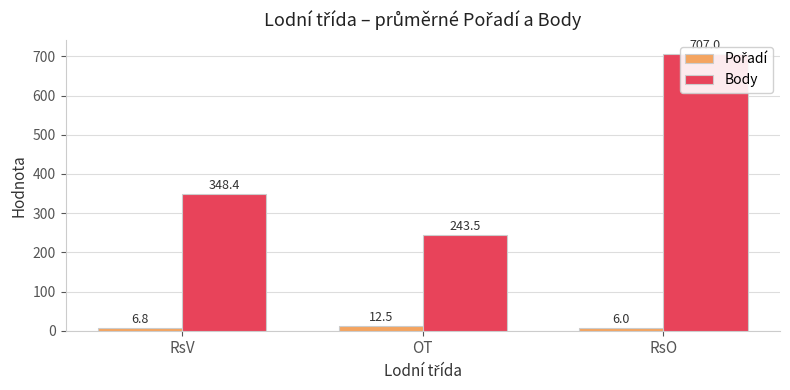

Read the Pořadí value at OT.

12.5